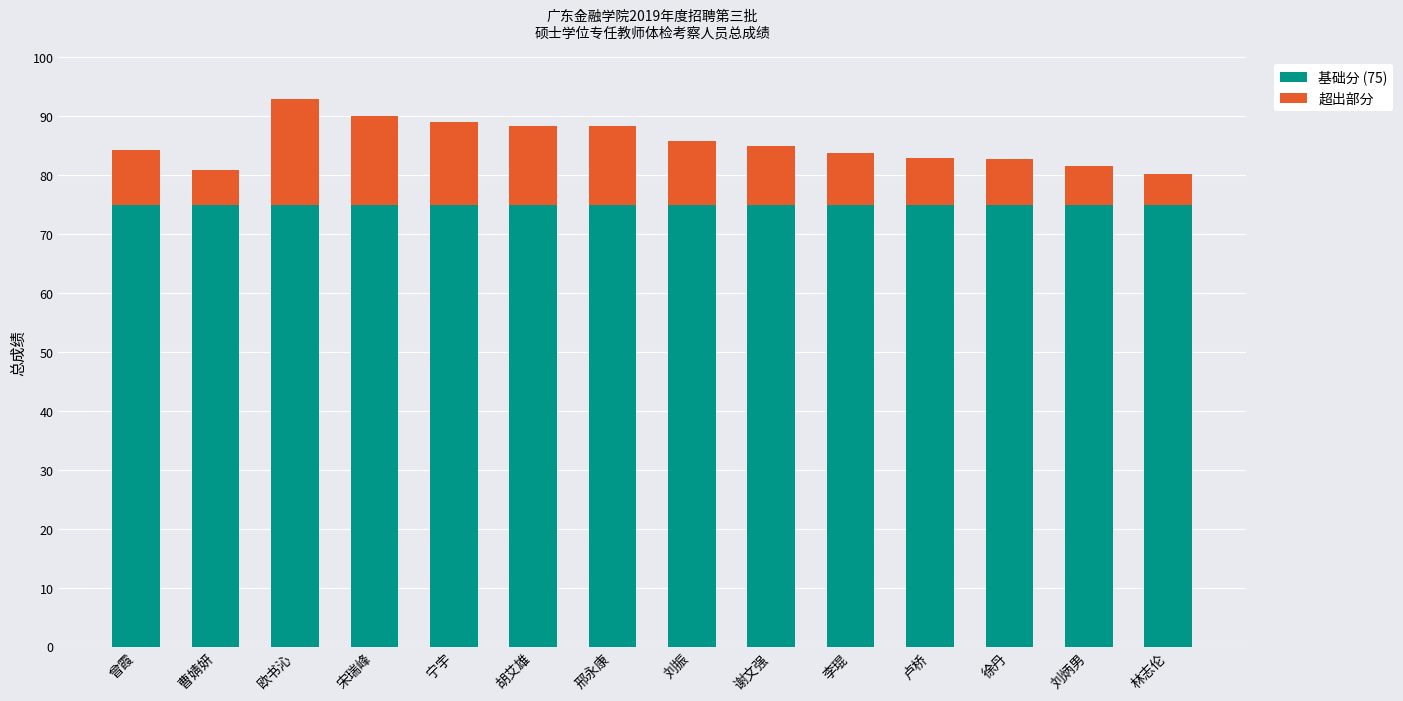

Is it true that 基础分 (75) equals 107.5 at 谢文强?

False